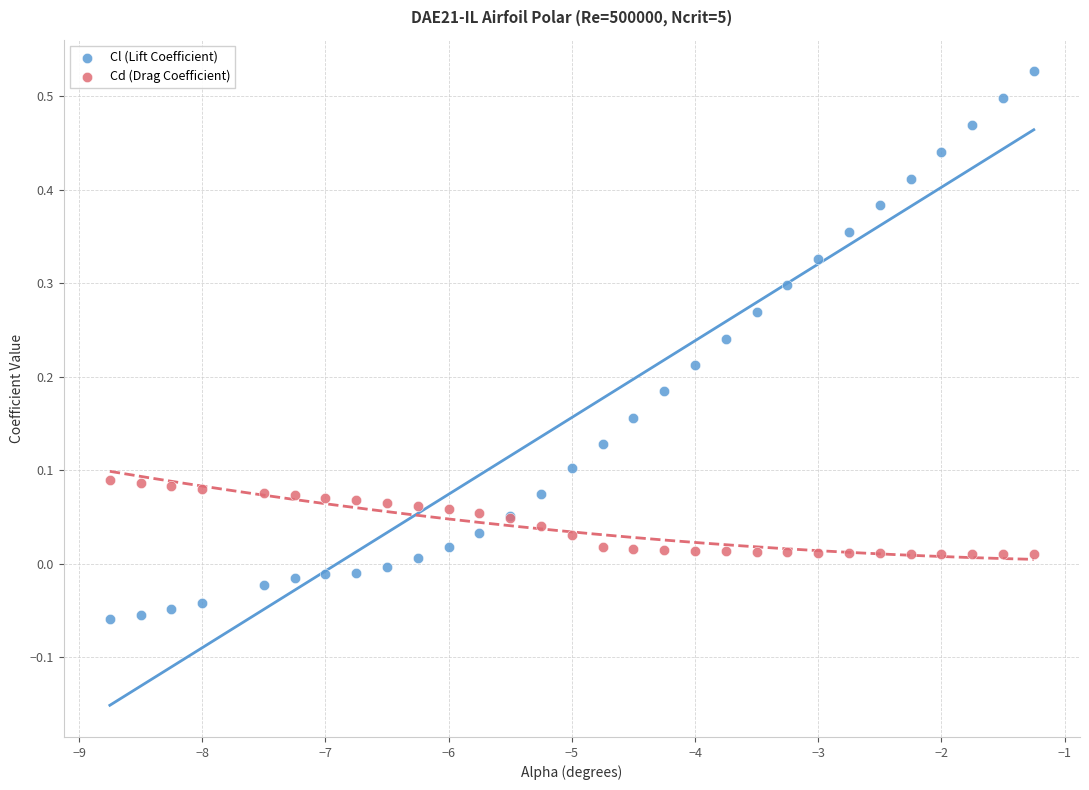

What is the X range (max minus min) for the scatter plot?

7.5